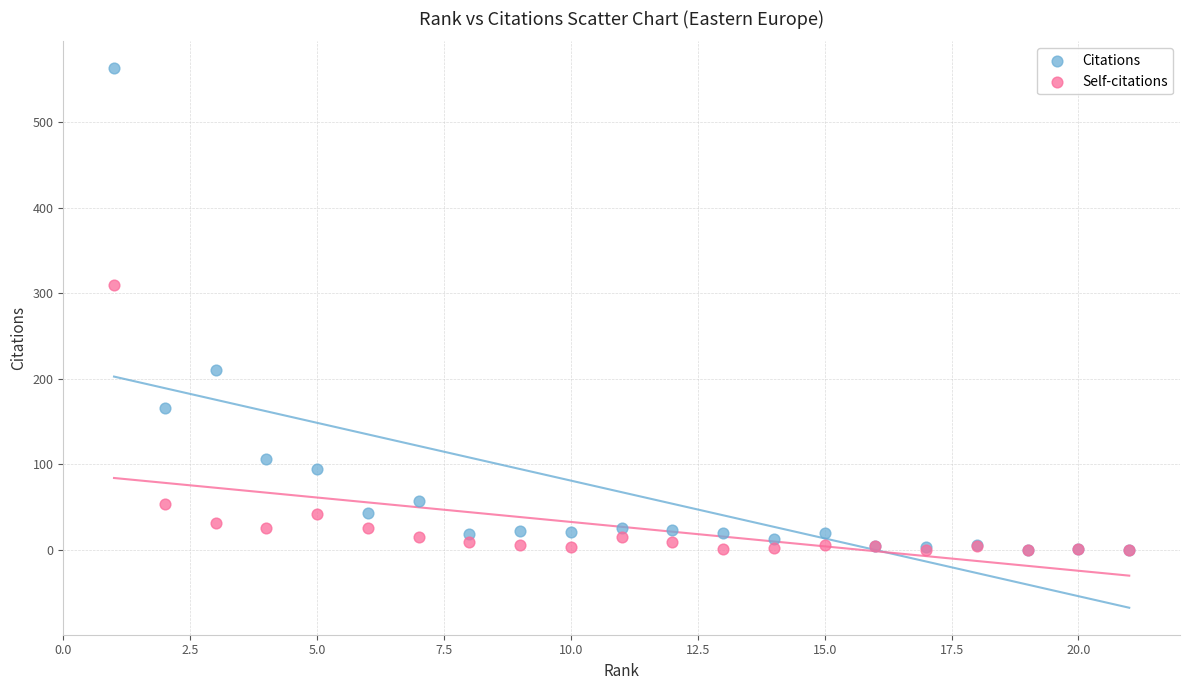

Which series reaches the maximum Y coordinate?

Citations